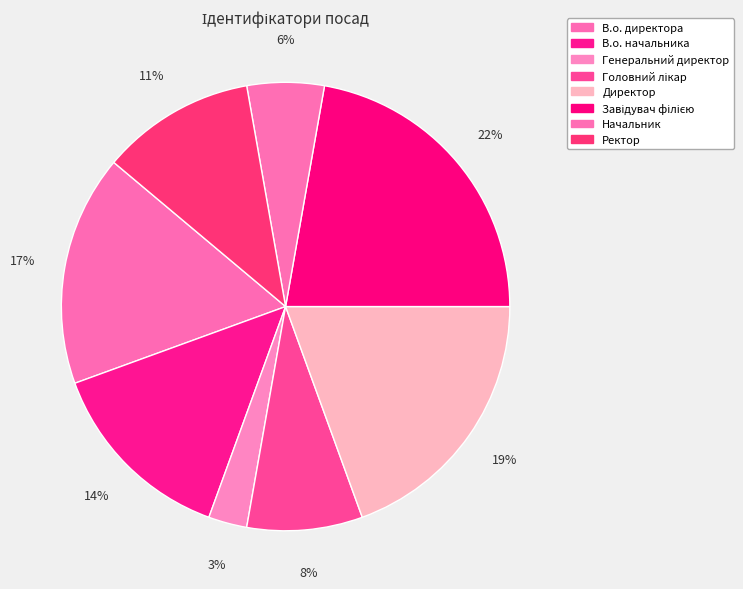

Count the number of slices in the pie.

8